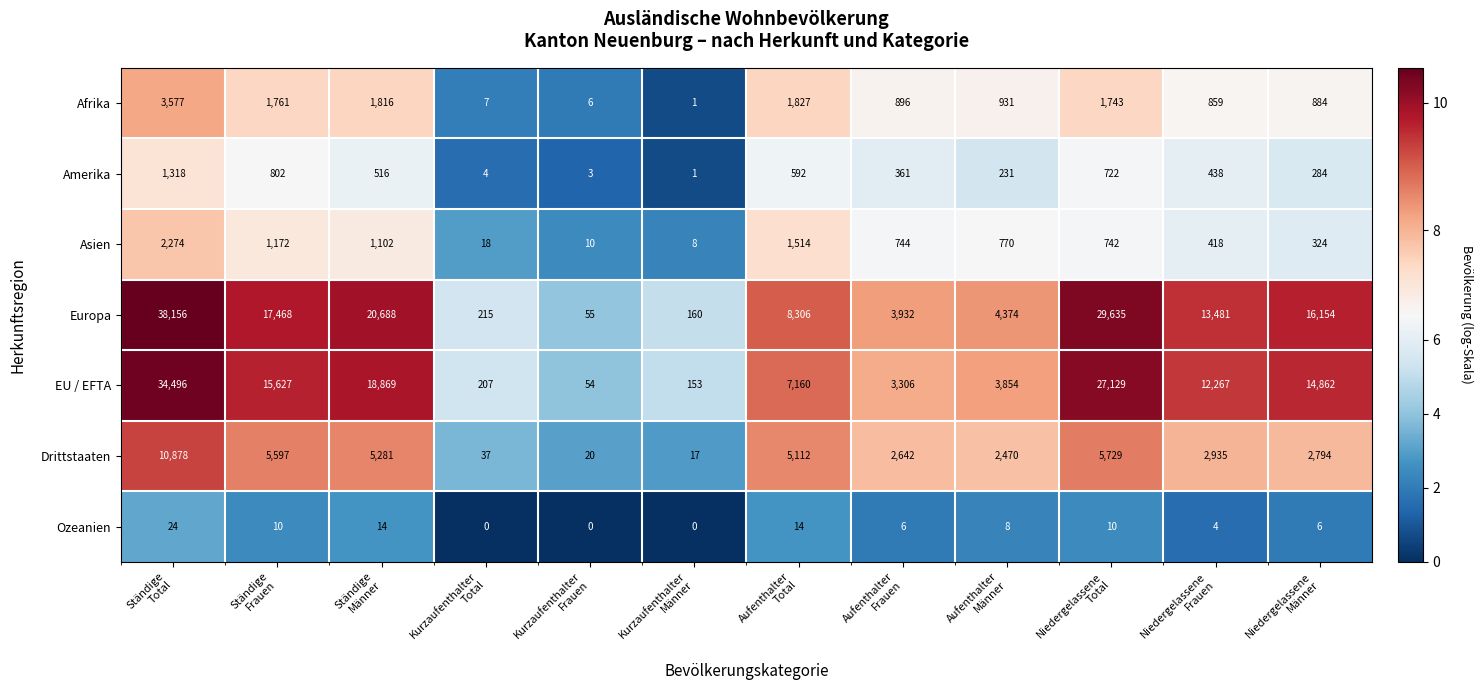

Which series has the largest total across all categories?

Europa